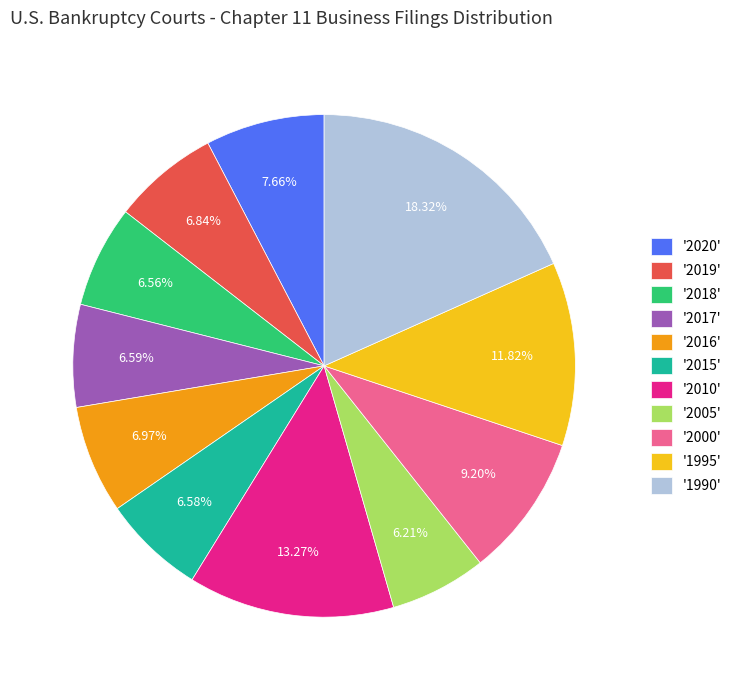

Is there a majority slice in this chart?

No